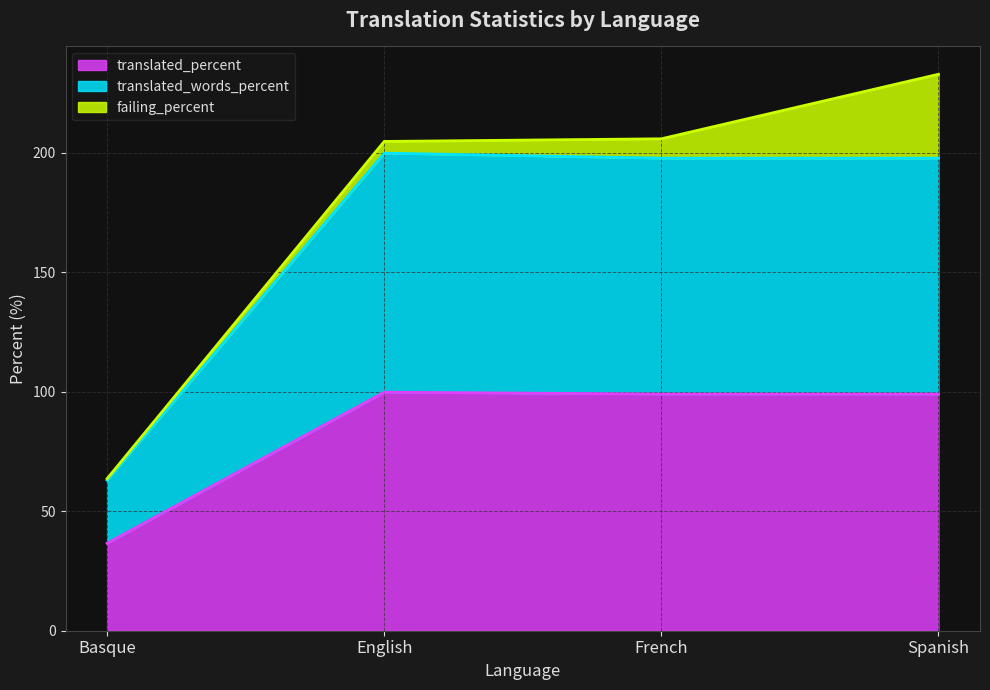

True or false: translated_percent and translated_words_percent intersect in this chart.

False